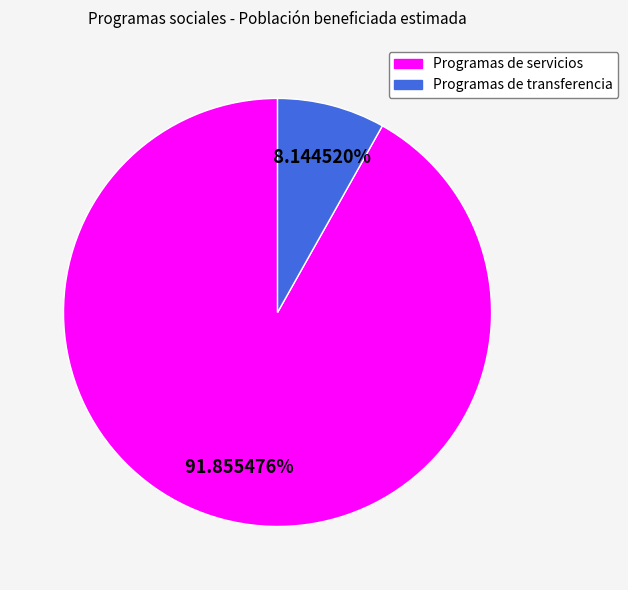

True or false: Programas de transferencia accounts for 17% of the total.

False